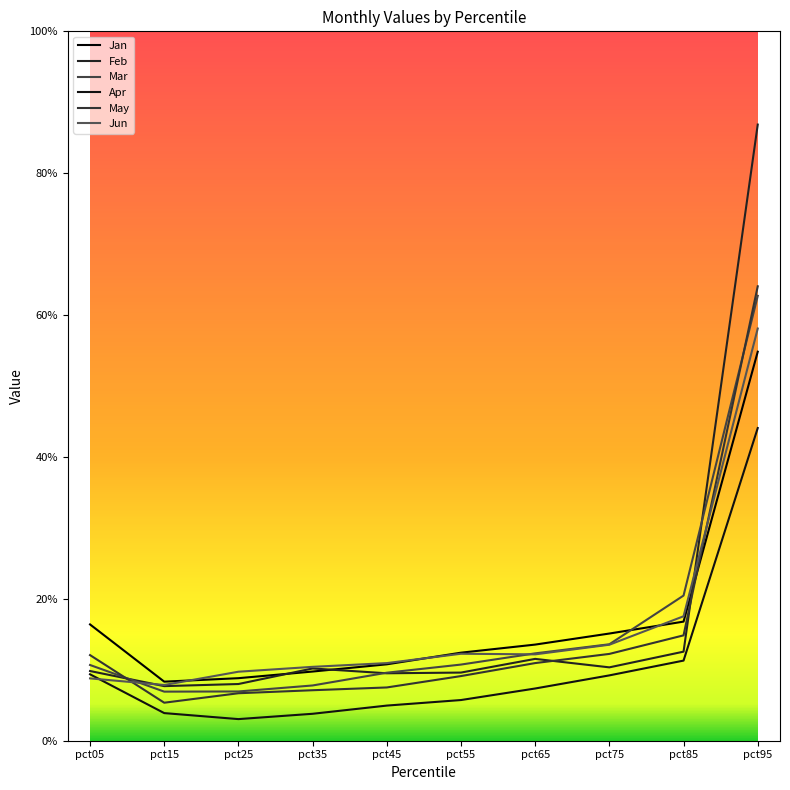

Reading left to right, what are all the values shown in this chart?

Jan: pct05=0.2	pct15=0.1	pct25=0.1	pct35=0.1	pct45=0.1	pct55=0.1	pct65=0.1	pct75=0.2	pct85=0.2	pct95=0.5
Feb: pct05=0.1	pct15=0.1	pct25=0.1	pct35=0.1	pct45=0.1	pct55=0.1	pct65=0.1	pct75=0.1	pct85=0.1	pct95=0.9
Mar: pct05=0.1	pct15=0.1	pct25=0.1	pct35=0.1	pct45=0.1	pct55=0.1	pct65=0.1	pct75=0.1	pct85=0.2	pct95=0.6
Apr: pct05=0.1	pct15=0.0	pct25=0.0	pct35=0.0	pct45=0.0	pct55=0.1	pct65=0.1	pct75=0.1	pct85=0.1	pct95=0.4
May: pct05=0.1	pct15=0.1	pct25=0.1	pct35=0.1	pct45=0.1	pct55=0.1	pct65=0.1	pct75=0.1	pct85=0.1	pct95=0.6
Jun: pct05=0.1	pct15=0.1	pct25=0.1	pct35=0.1	pct45=0.1	pct55=0.1	pct65=0.1	pct75=0.1	pct85=0.2	pct95=0.6